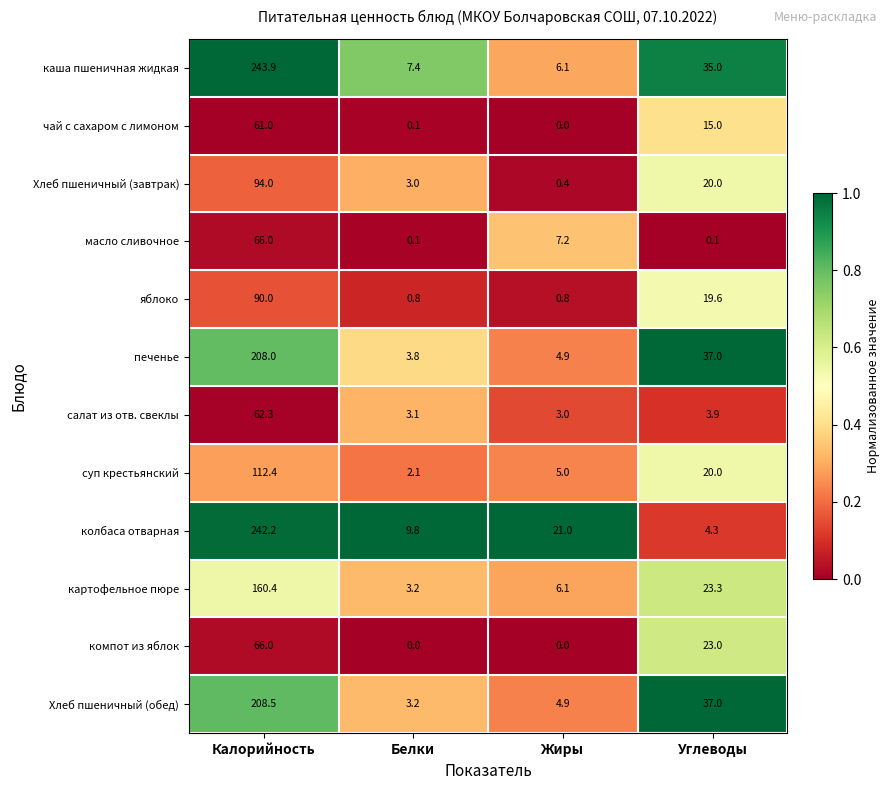

Which series has the largest range (max minus min)?

колбаса отварная